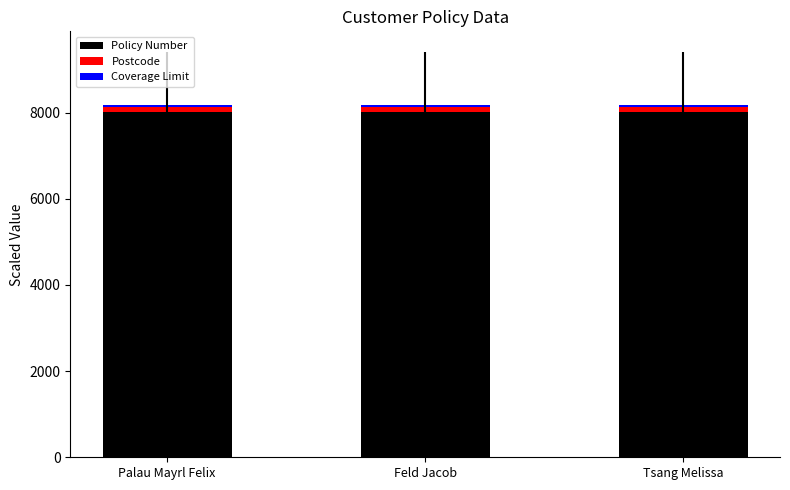

Is it true that Policy Number equals 10935.5 at Feld Jacob?

False